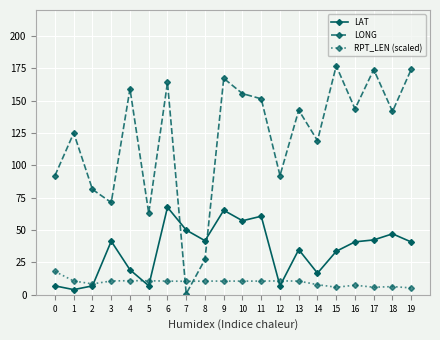

At which category does LONG reach its first local peak?

1